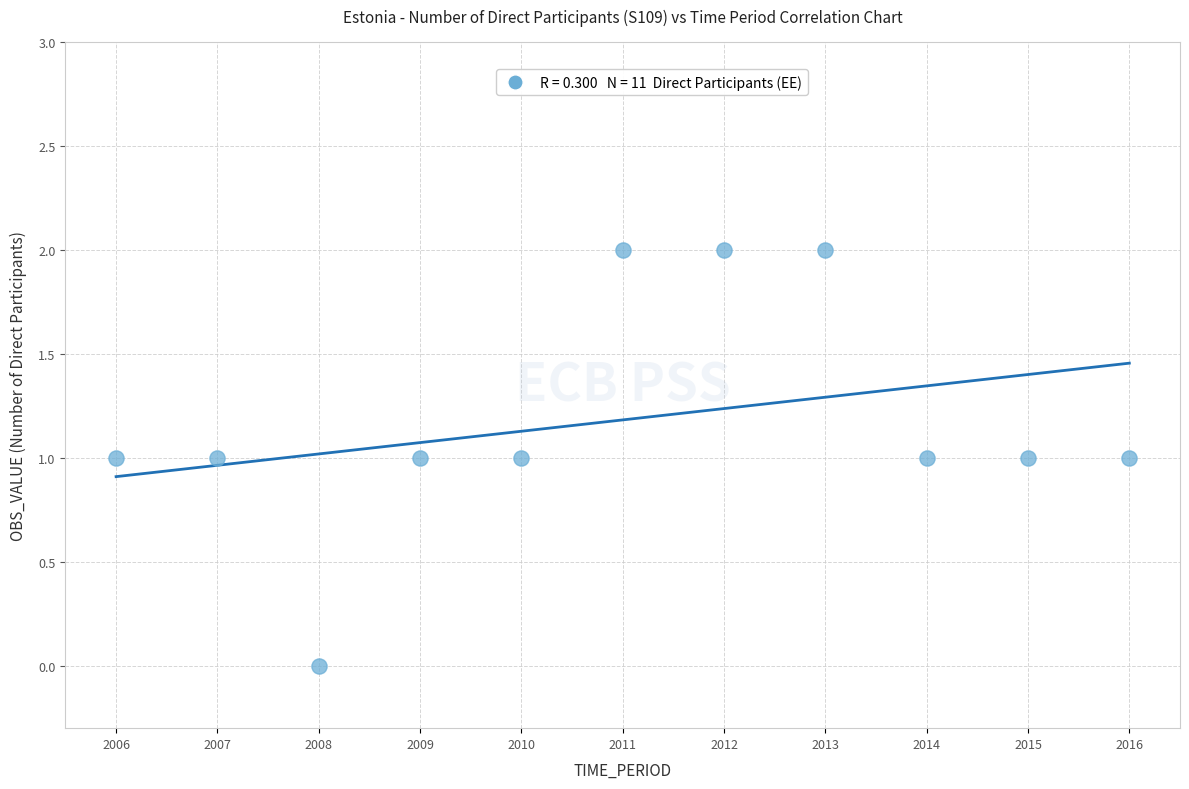

What is the average X value?

2011